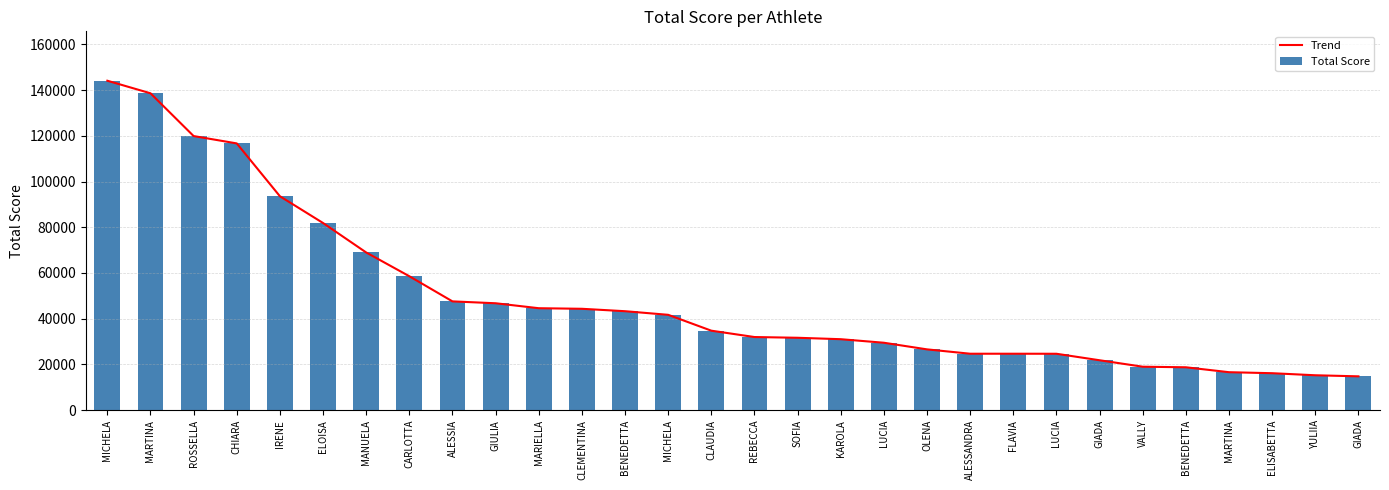

What are all the series names shown in the legend?

Trend, Total Score